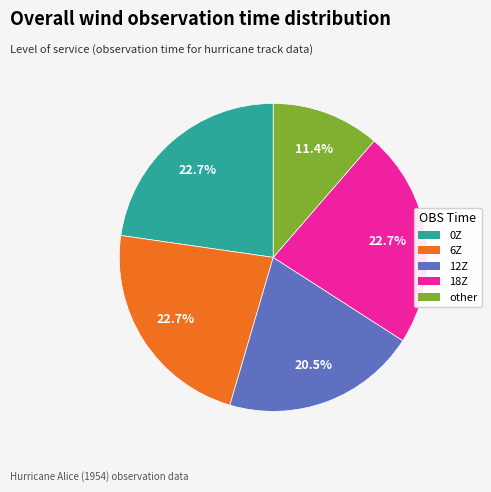

Approximately how many times larger is the value at 18Z compared to other?

2.0